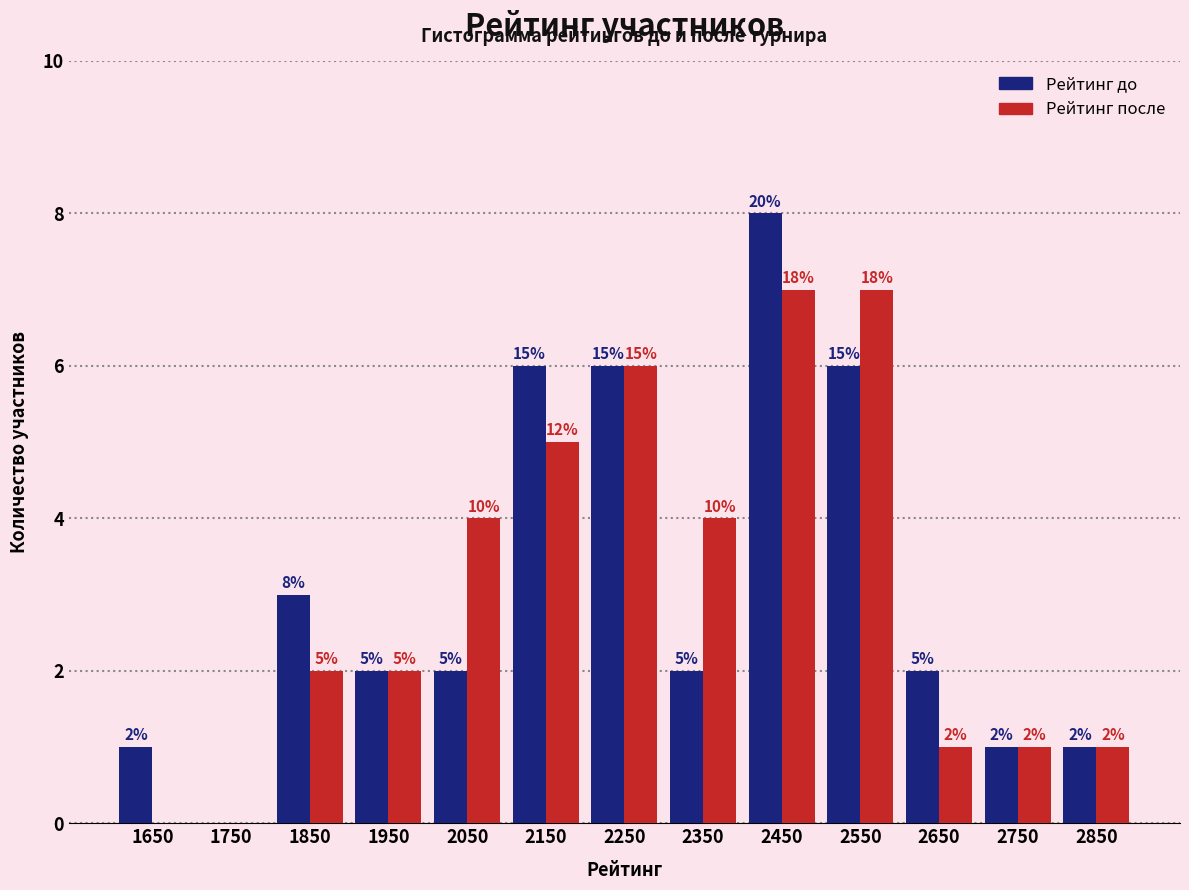

In the Рейтинг до series, which range on the x-axis has the tallest bar?

2400 to 2500